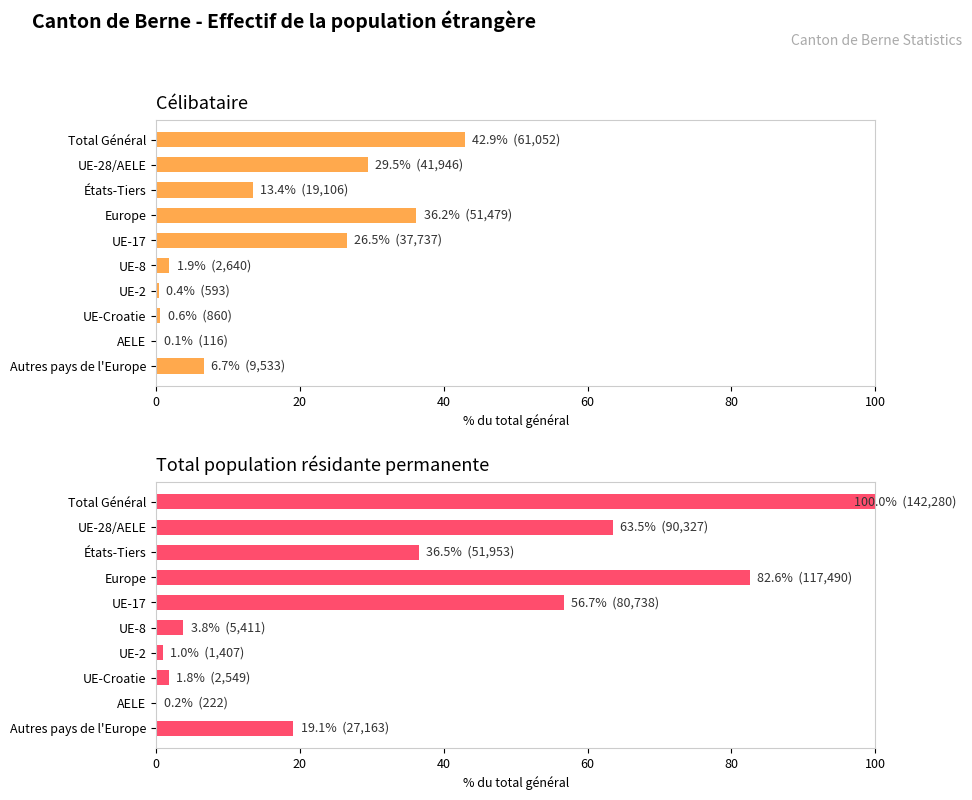

What is the difference between the Célibataire values at Total Général and Europe?

6.7